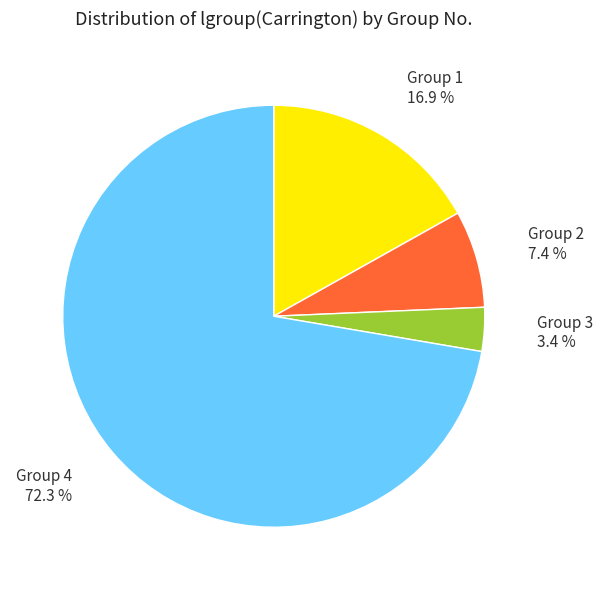

To the nearest percent, what is the average slice percentage?

25%